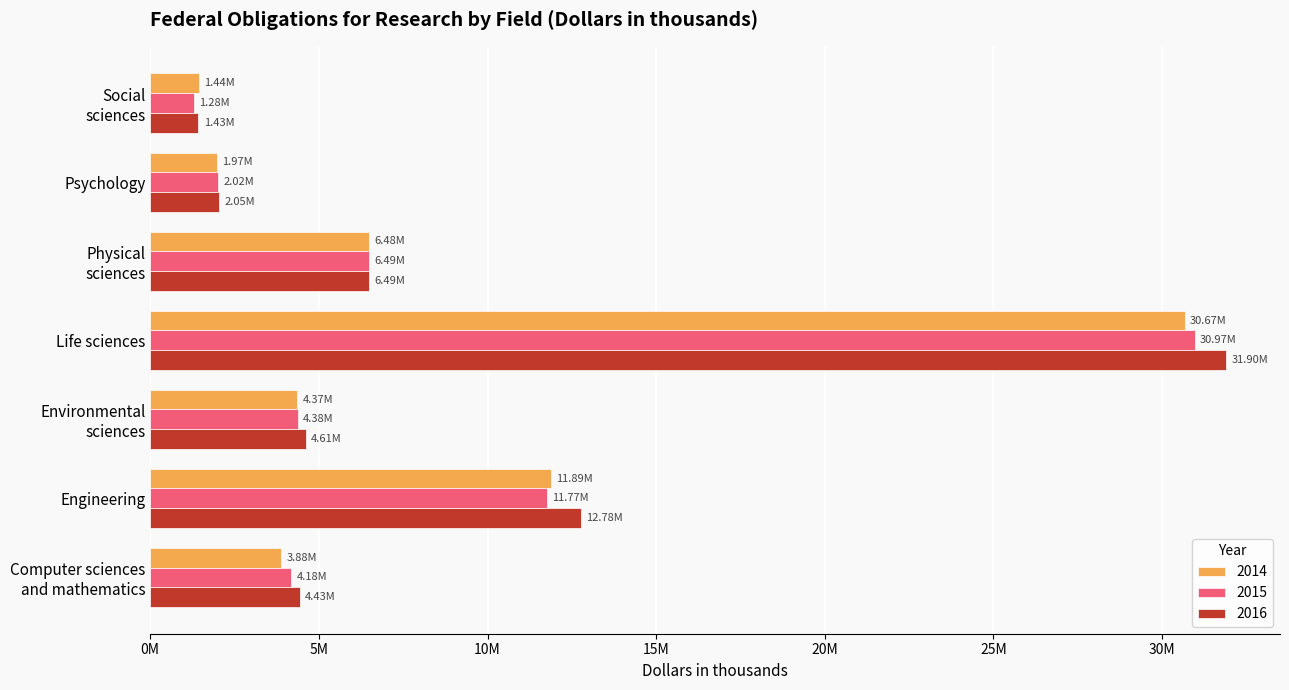

What are all the series names shown in the legend?

2014, 2015, 2016